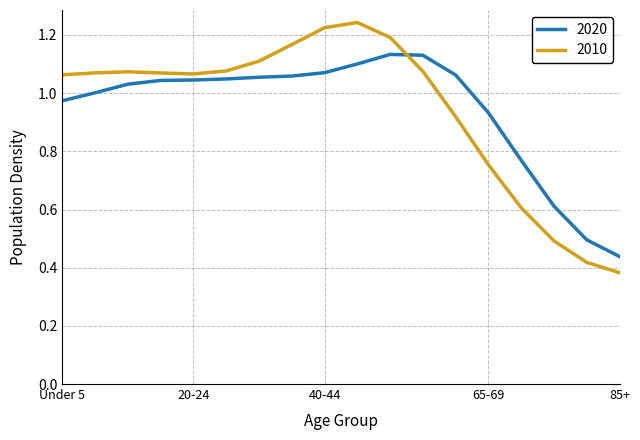

Which series has the widest spread of values?

2010